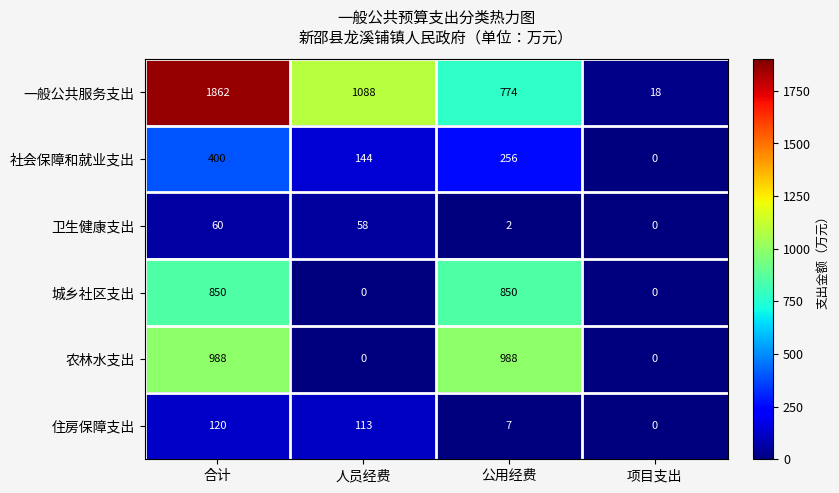

What is the approximate value of 一般公共服务支出 at 合计, to the nearest 50?

1850